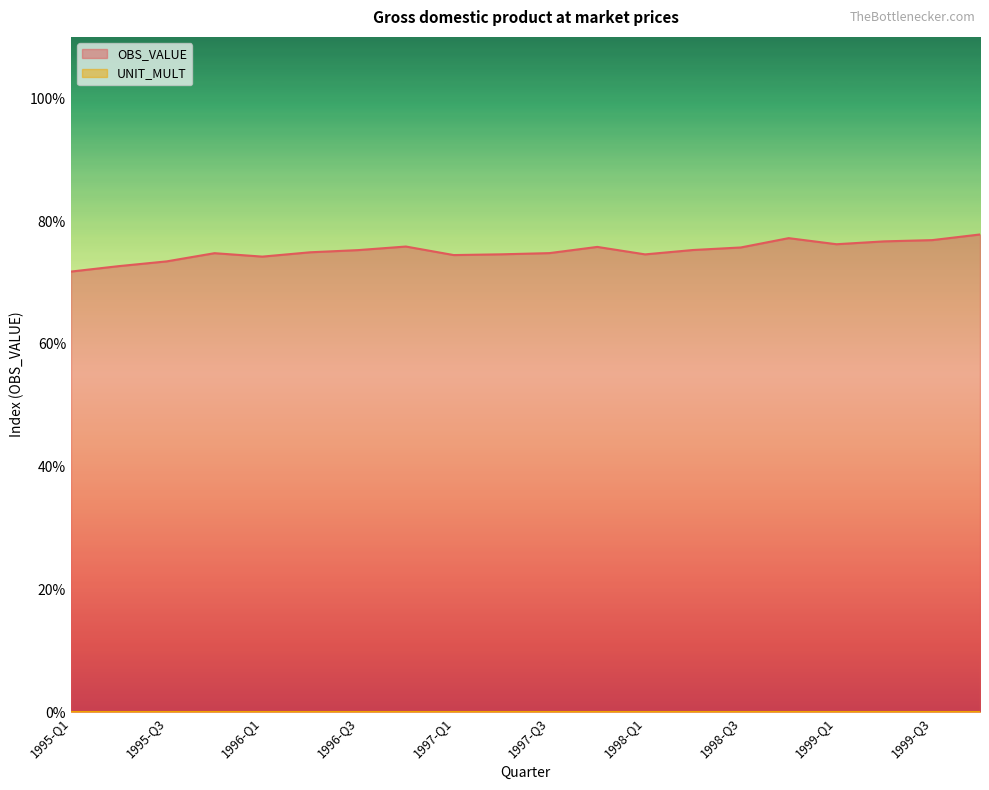

How many points are higher than both their immediate neighbors (excluding endpoints)?

4